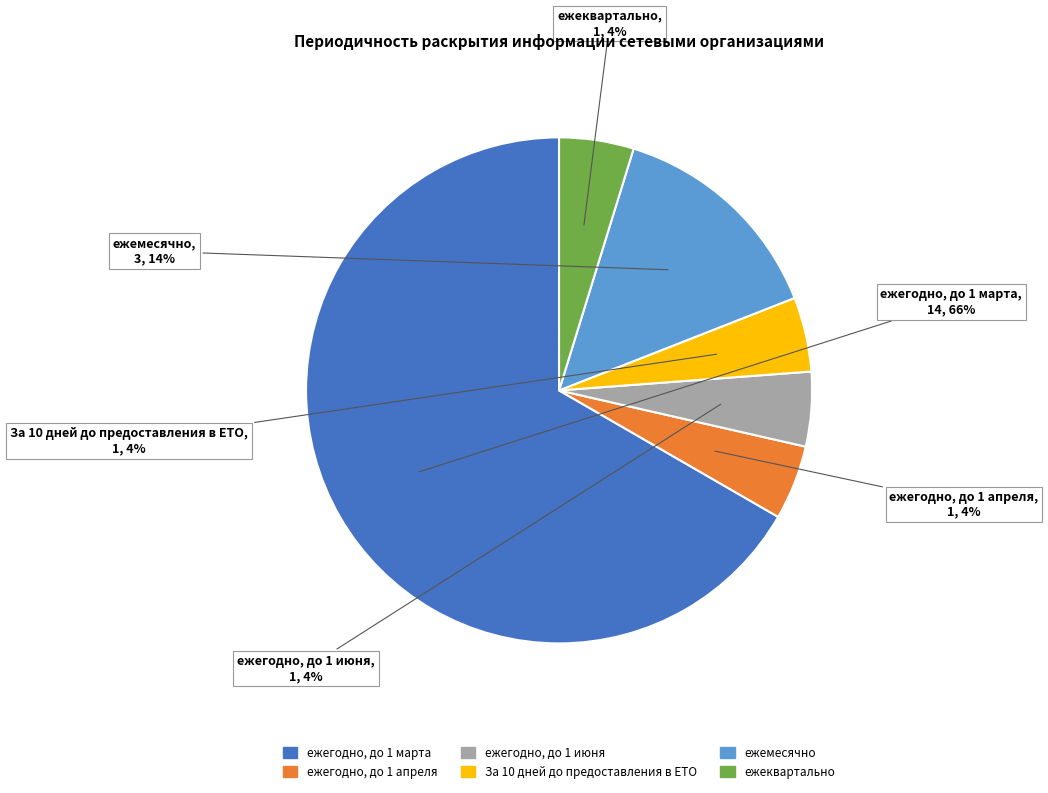

Which slice represents more than half of the pie?

ежегодно, до 1 марта